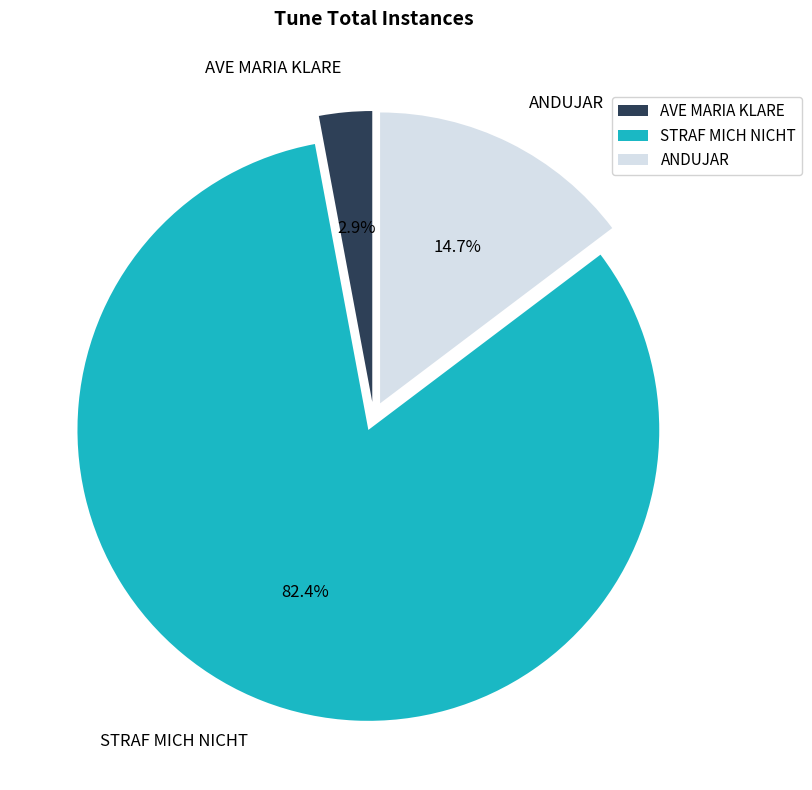

Between AVE MARIA KLARE and STRAF MICH NICHT, which is larger?

STRAF MICH NICHT